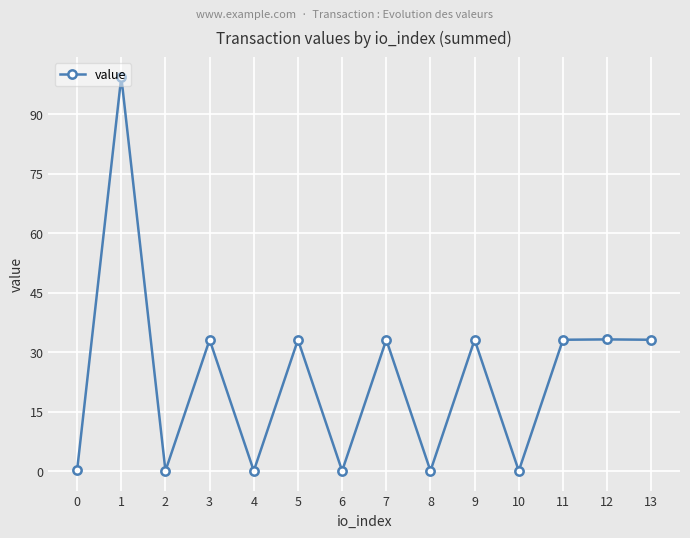

What is the maximum value shown in the chart?

99.4